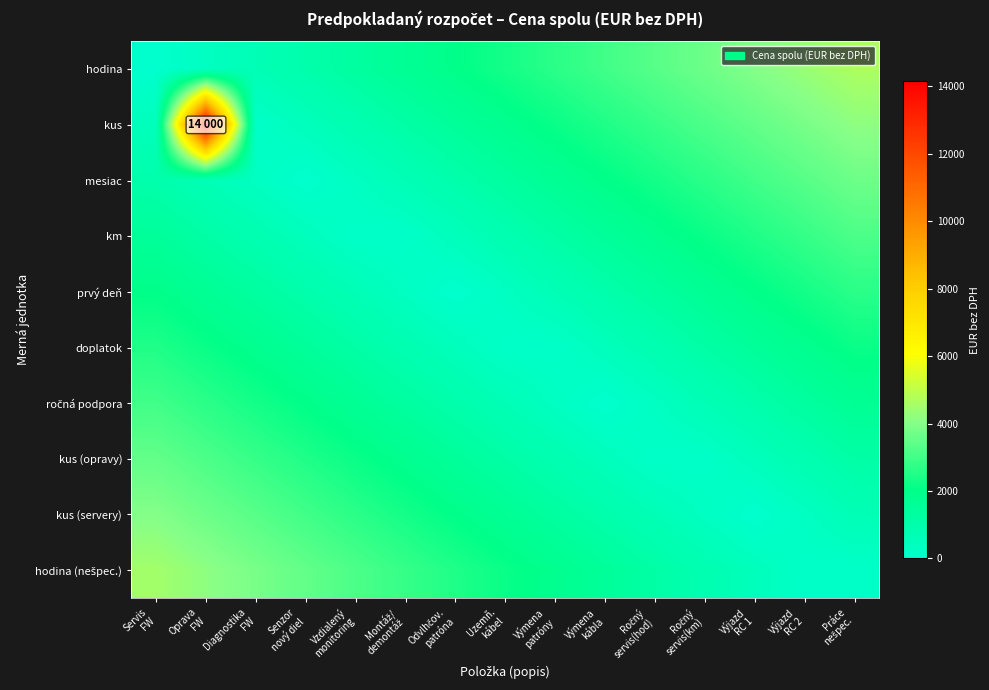

Which series has the widest spread of values?

kus